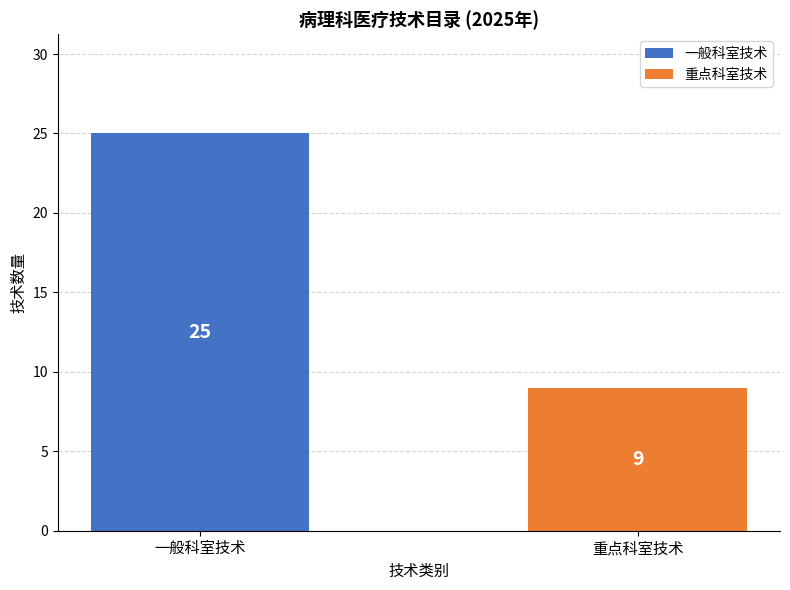

List the series in order of their overall mean, lowest first.

重点科室技术, 一般科室技术